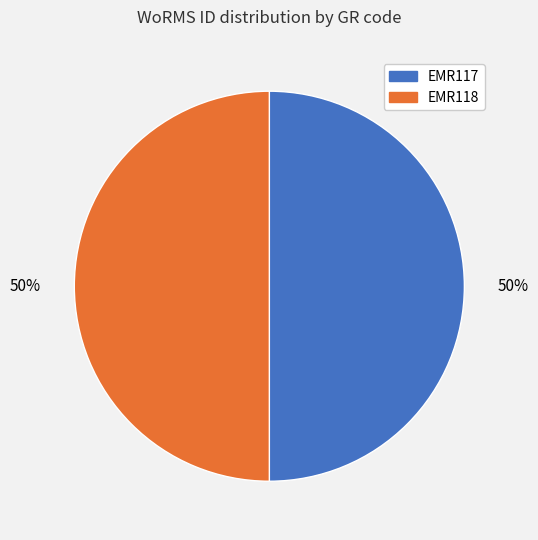

The EMR118 slice represents 65% of the pie. True or false?

False